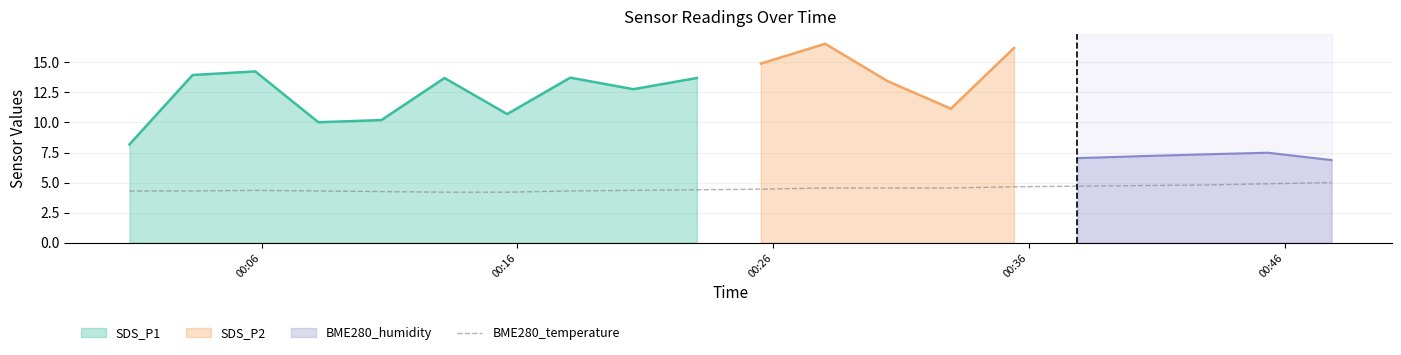

True or false: the data shows 7.7 at 10.

False